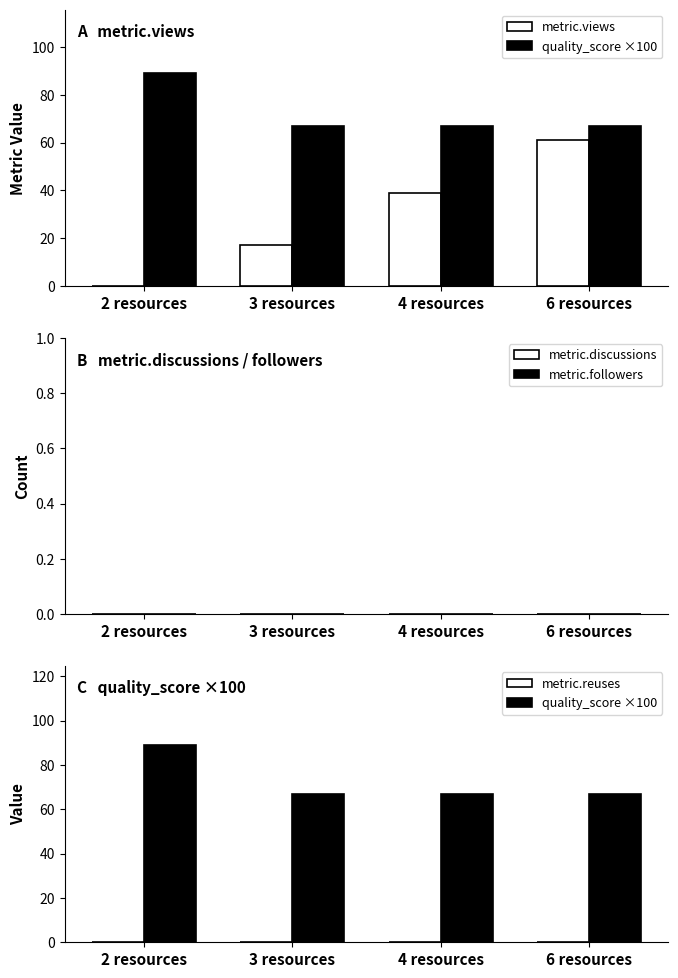

Count the number of categories in the chart.

4